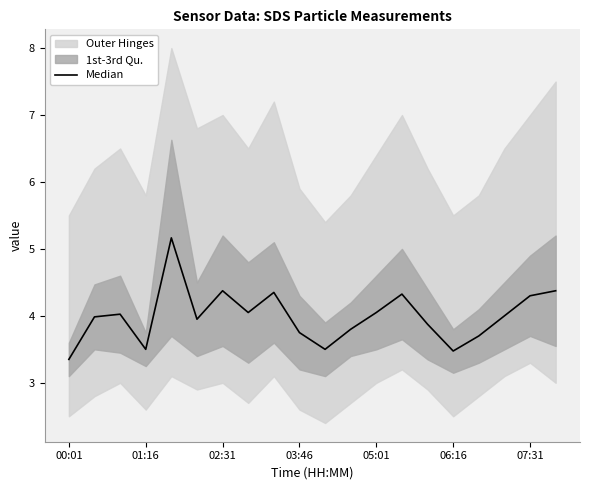

Does the chart display data point markers on the line(s)?

No